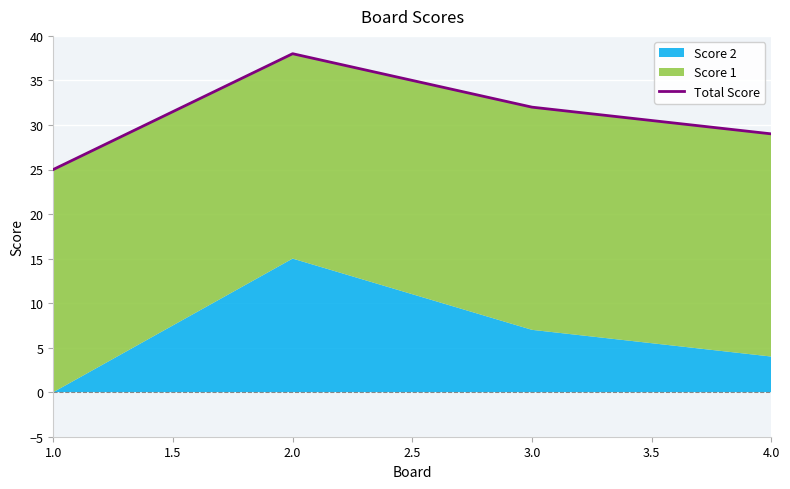

Between 4.0 and 1.0, which is larger?

4.0